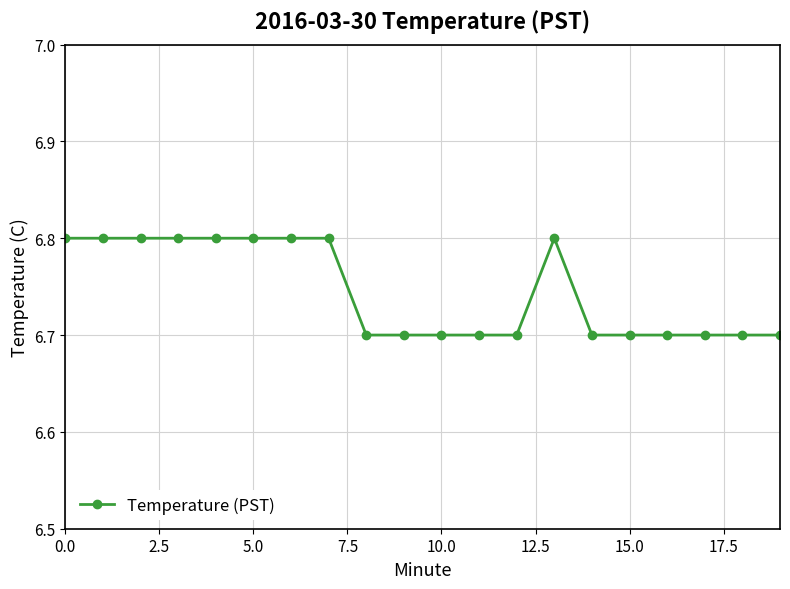

What is the average value?

6.7